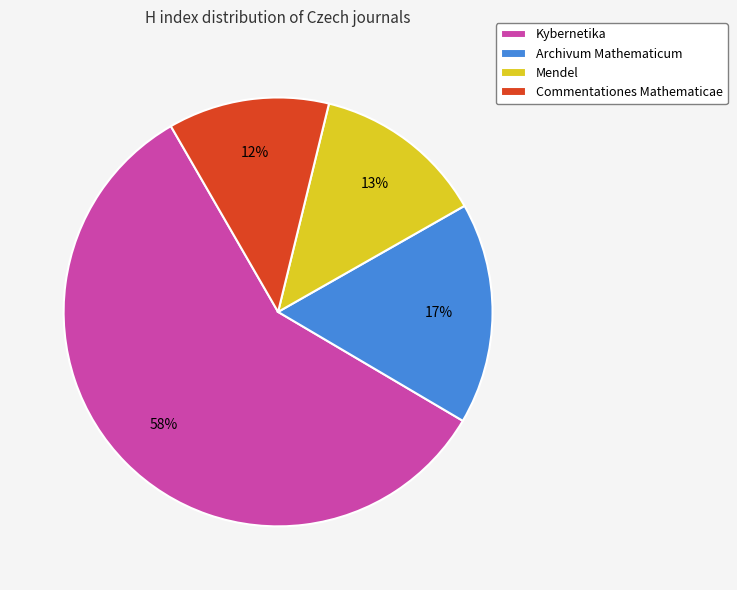

Does any single category account for the majority?

Yes